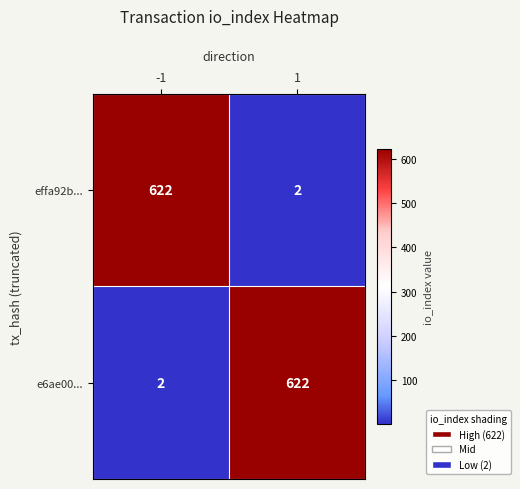

The effa92b... series shows 2 at 1. True or false?

True